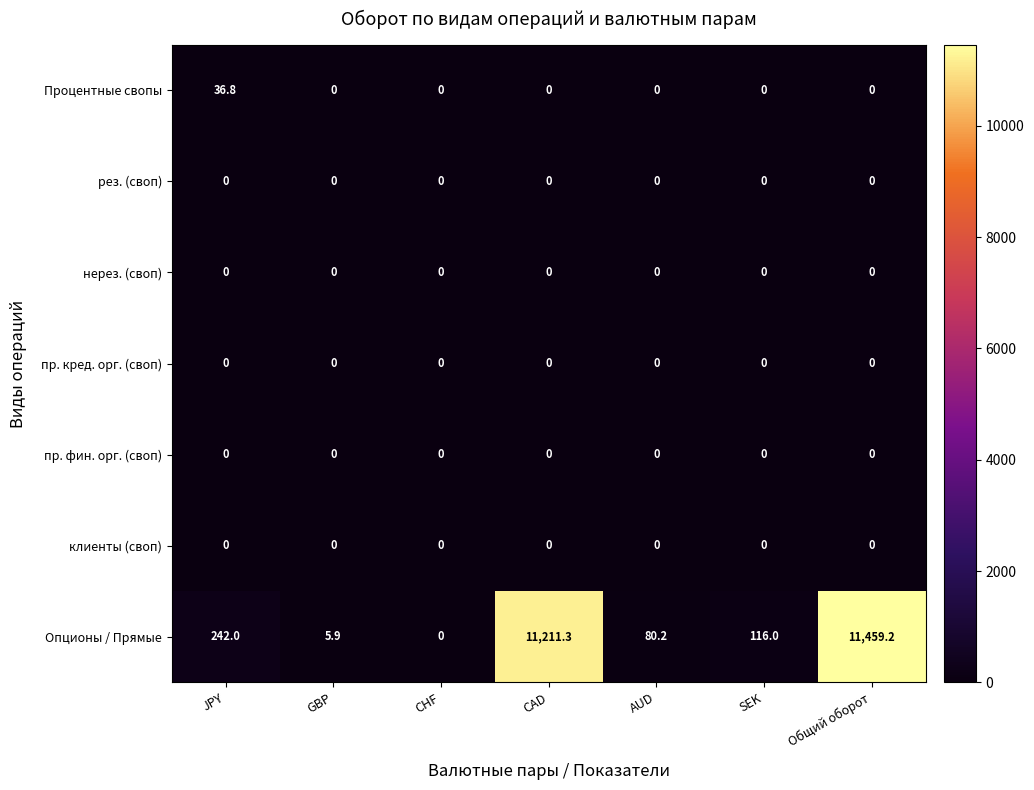

Which label corresponds to the largest value in the chart?

Общий оборот